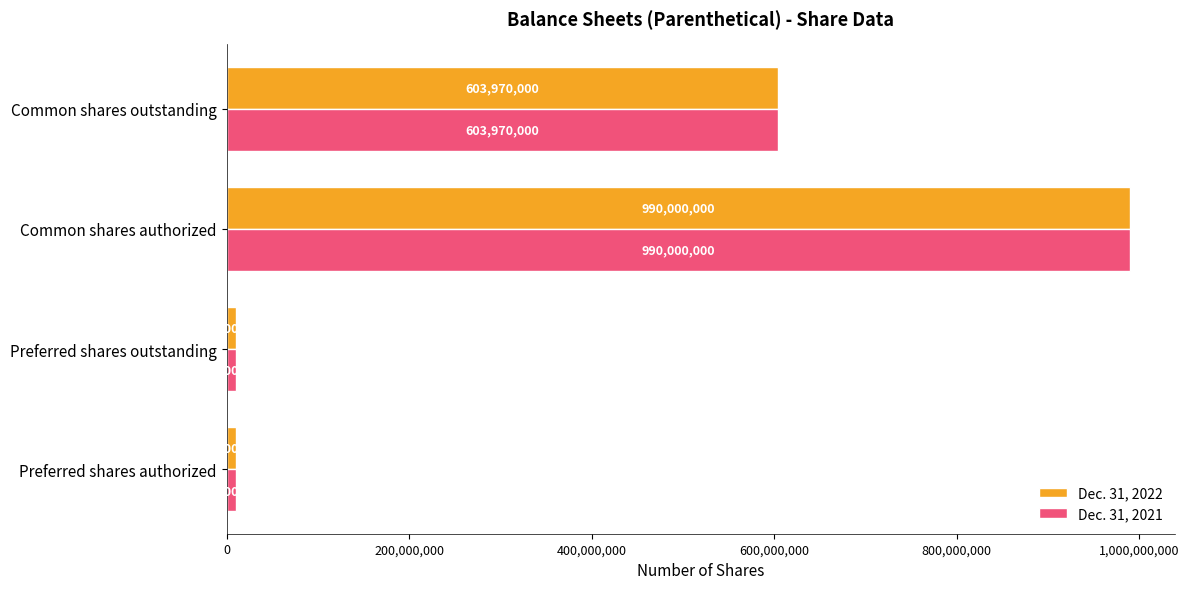

What is the approximate value of Dec. 31, 2022 at Common shares authorized, to the nearest 10?

990000000